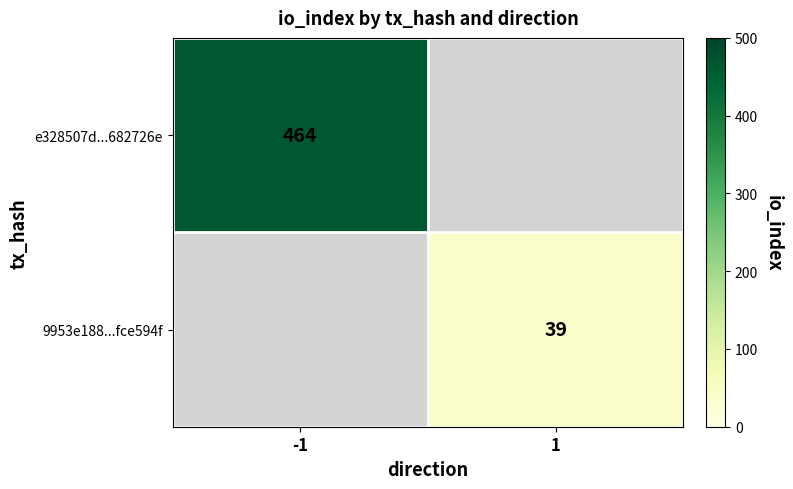

Count the number of categories in the chart.

2